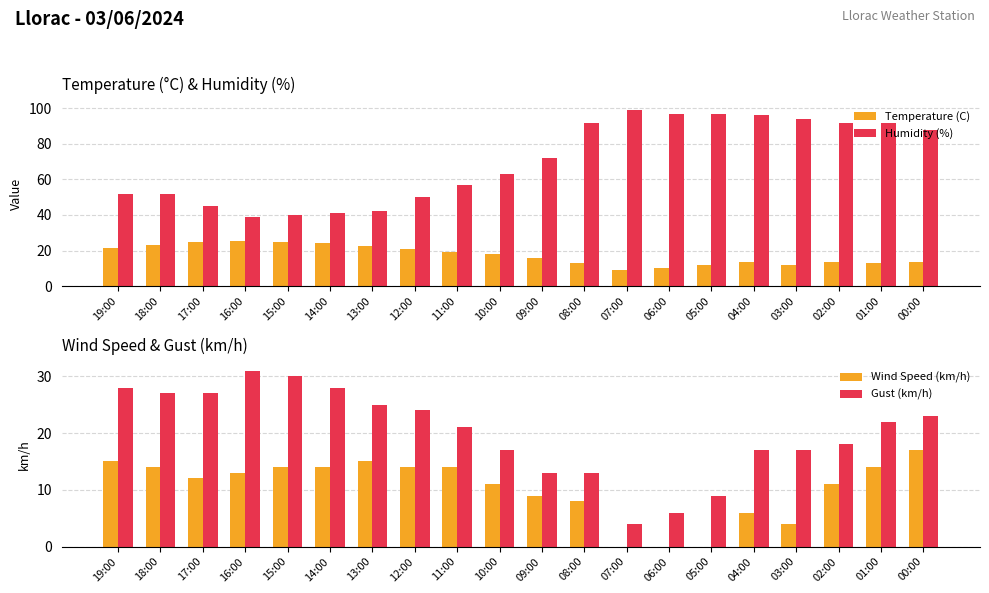

How many bars are there in total?

80